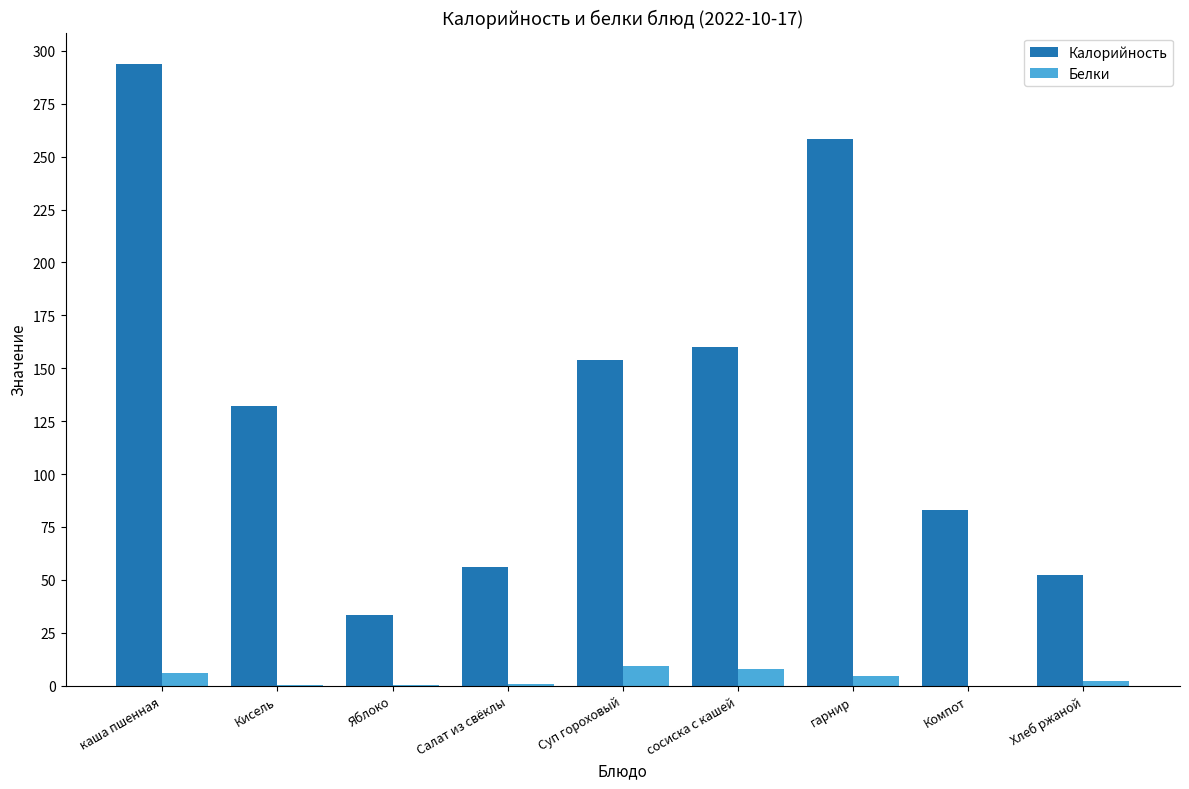

Between каша пшенная and Компот, which series saw the biggest shift?

Калорийность